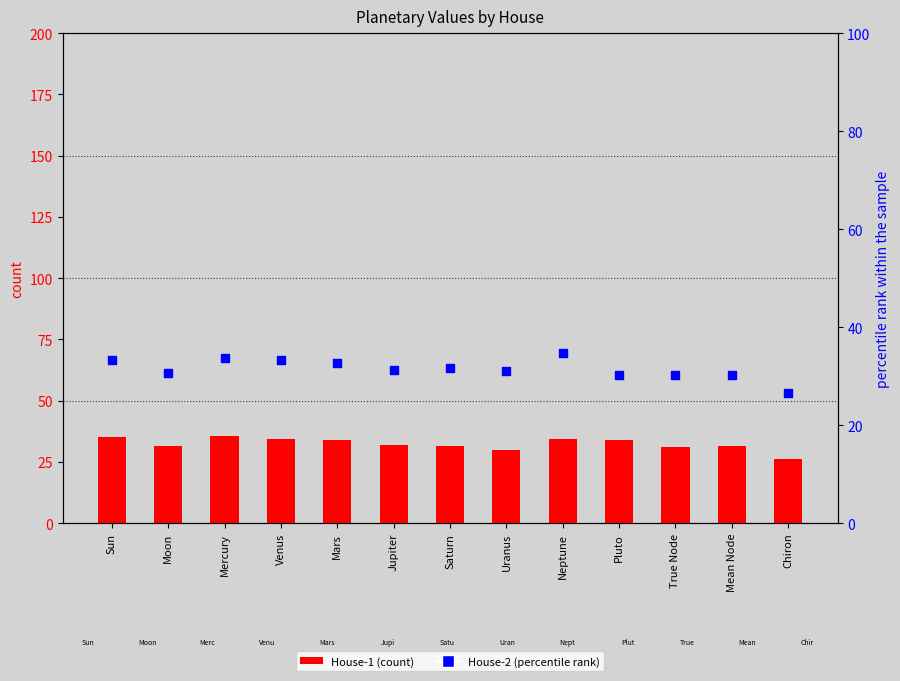

Which series has the largest total across all categories?

House-1 (count)